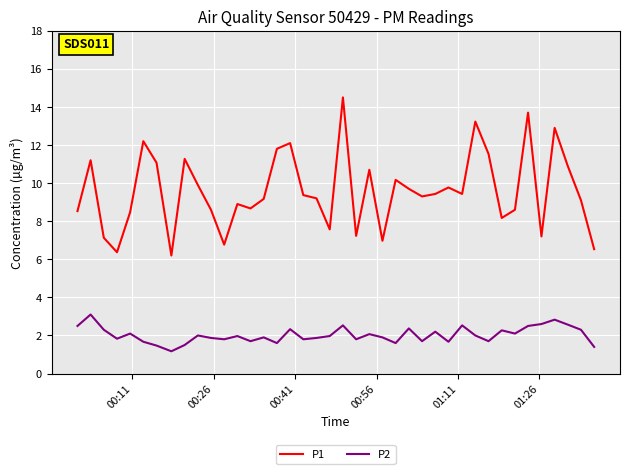

What is the difference between the maximum and second lowest values in the P2 series?

1.7